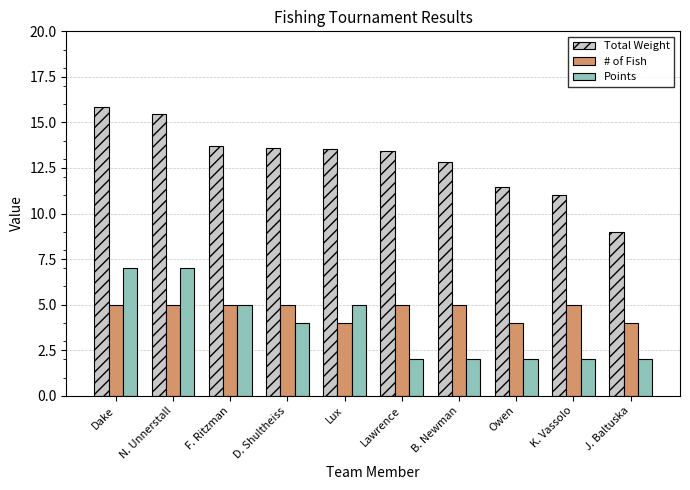

Which series changed the most between Dake and J. Baltuska?

Total Weight